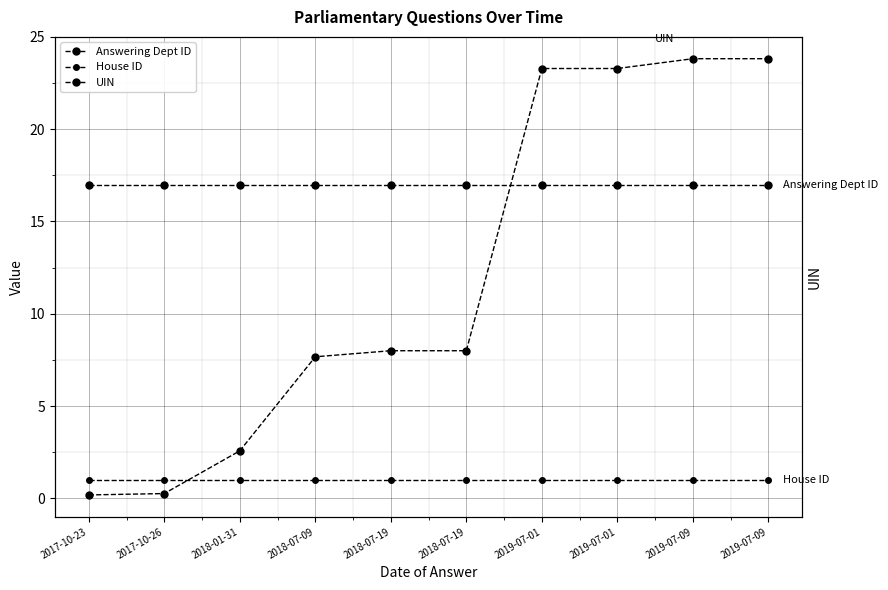

At 2019-07-09, list the series in order from largest to smallest.

UIN, Answering Dept ID, House ID